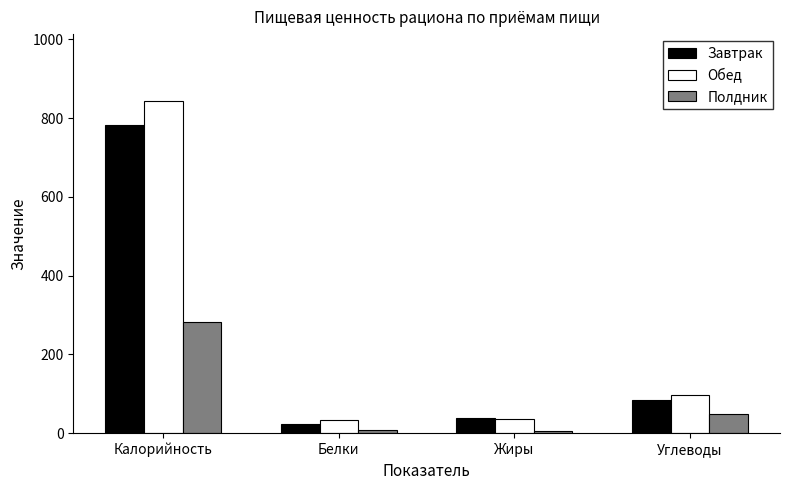

Does the chart contain stacked bars?

No